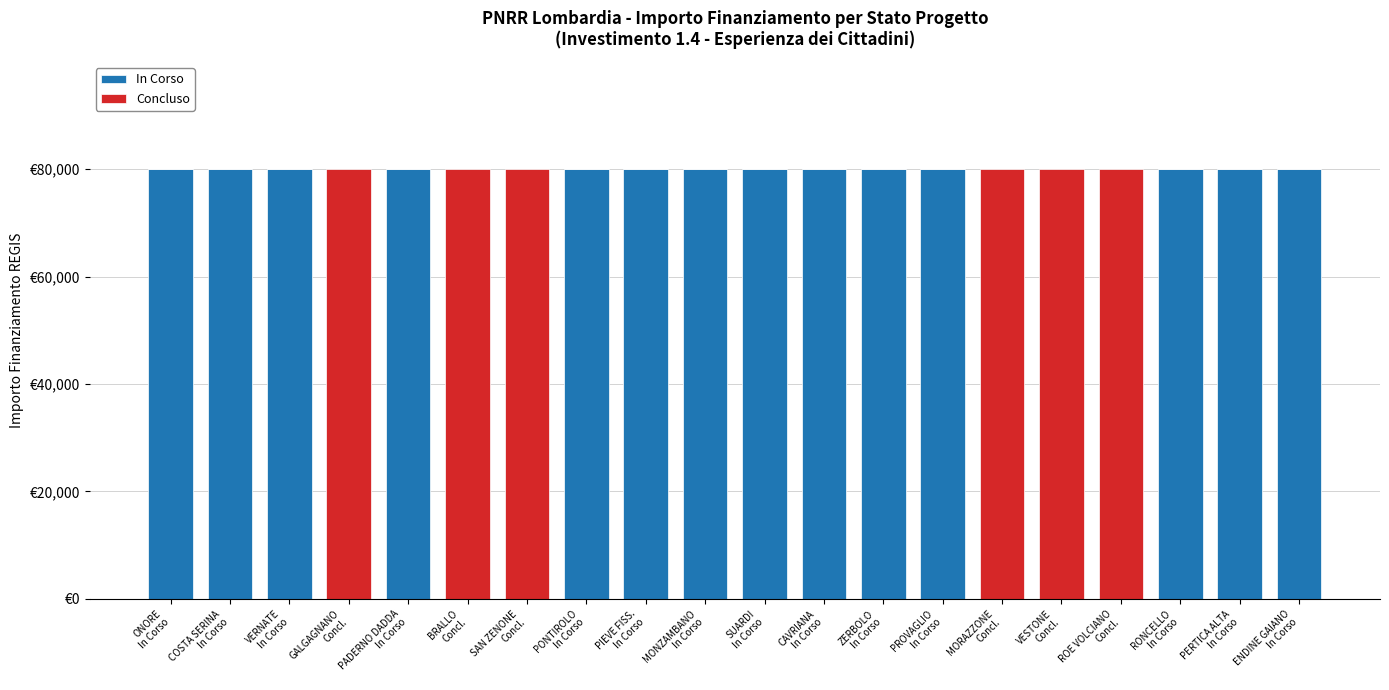

At ENDINE GAIANO
In Corso, list the series in order from largest to smallest.

In Corso, Concluso